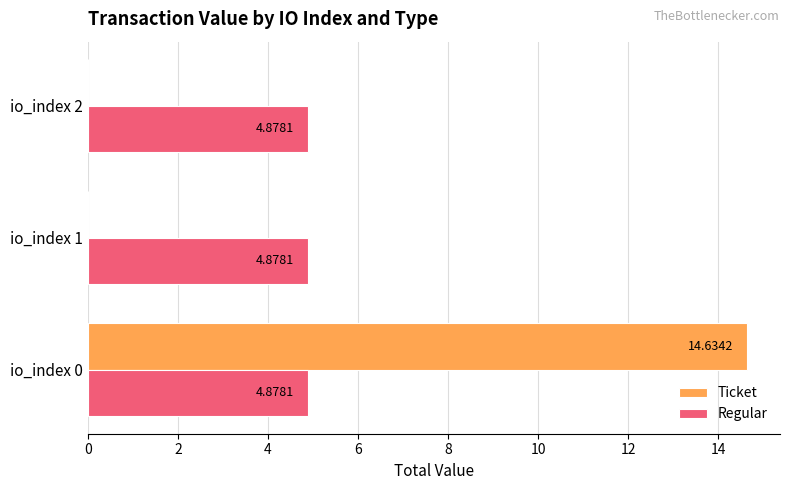

What is the sum of the Regular values at io_index 0 and io_index 2?

9.8